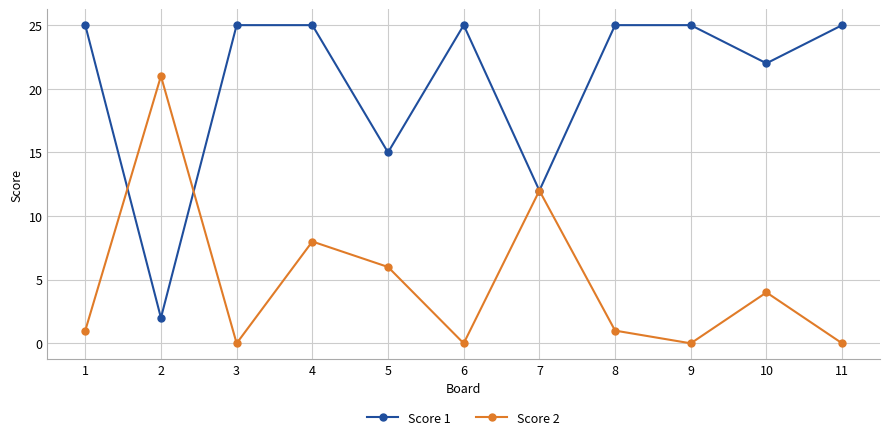

What is the sum of the Score 2 values at 7 and 10?

16